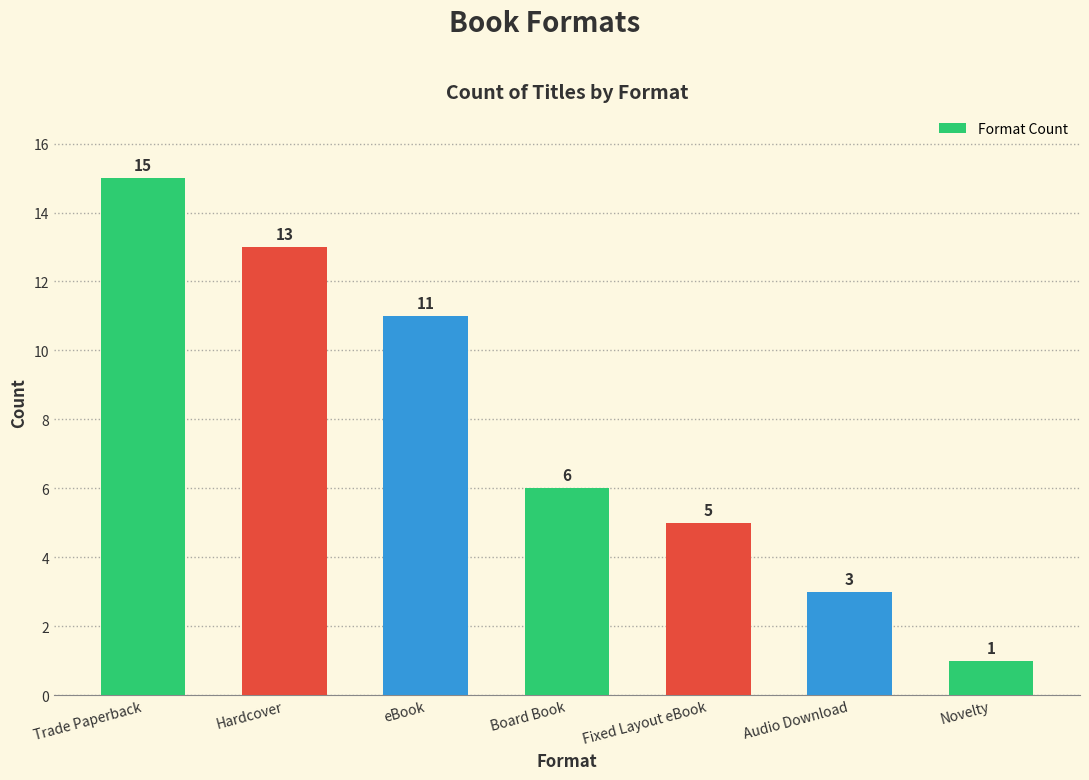

What is the smallest value displayed?

1